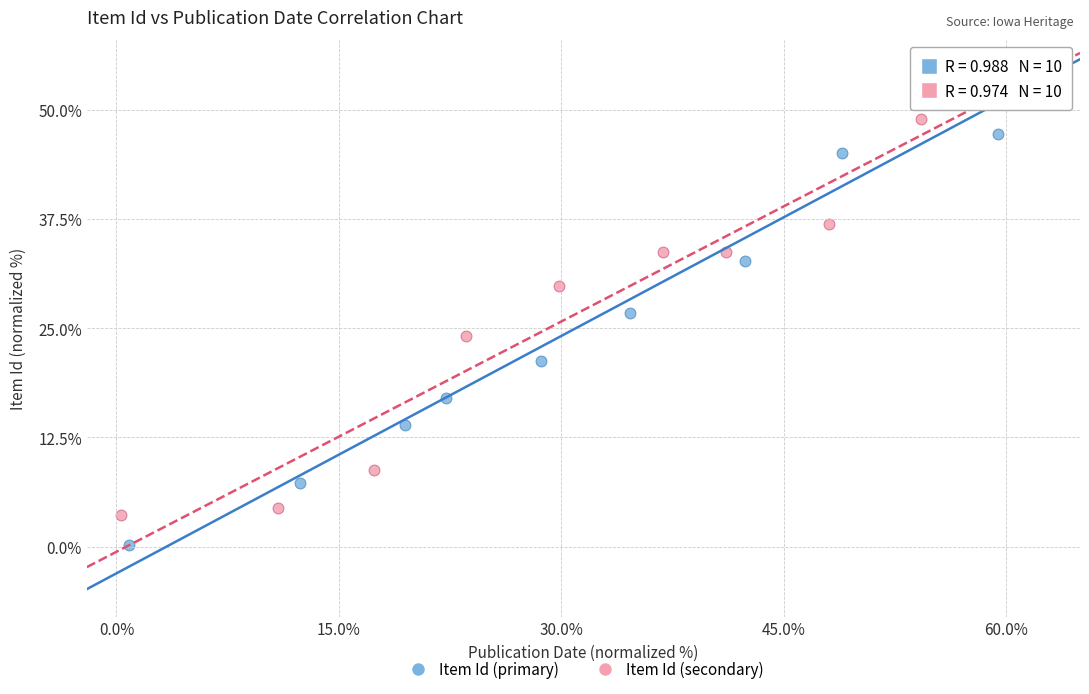

Which series reaches the minimum Y coordinate?

Item Id (primary)